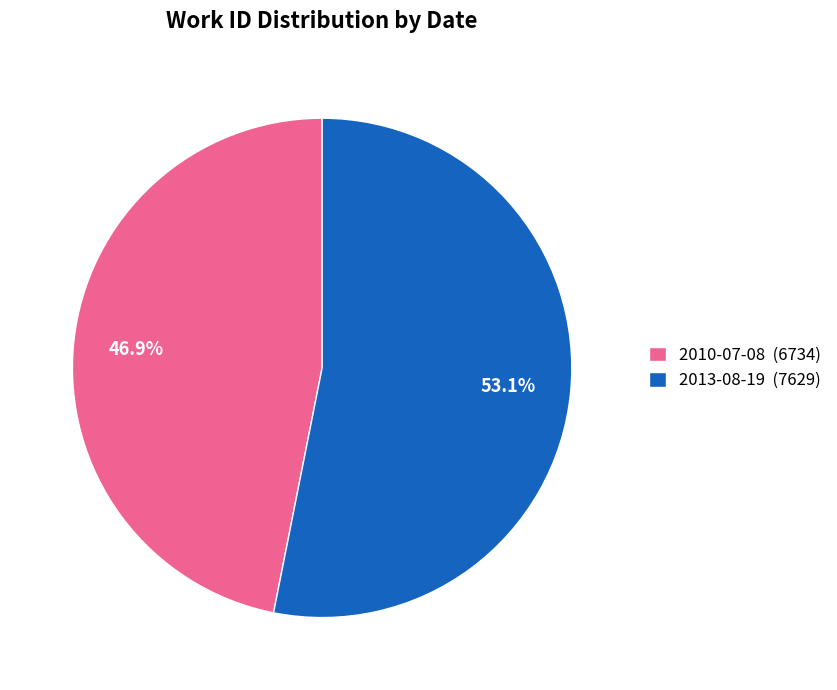

Rank the categories by value from highest to lowest.

2013-08-19, 2010-07-08